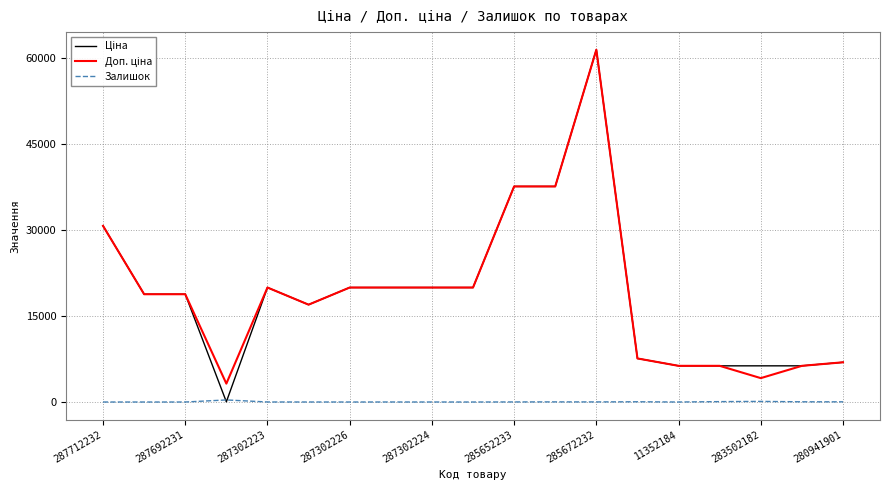

Which series has the largest total across all categories?

Доп. ціна